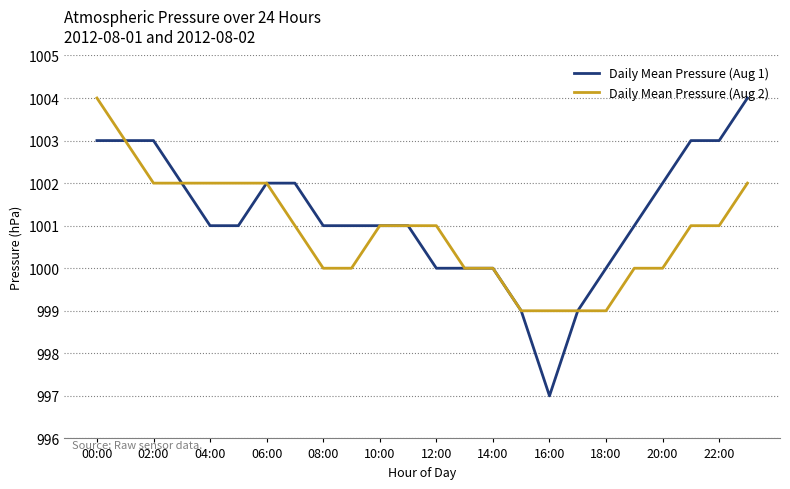

Which series has the largest range (max minus min)?

Daily Mean Pressure (Aug 1)